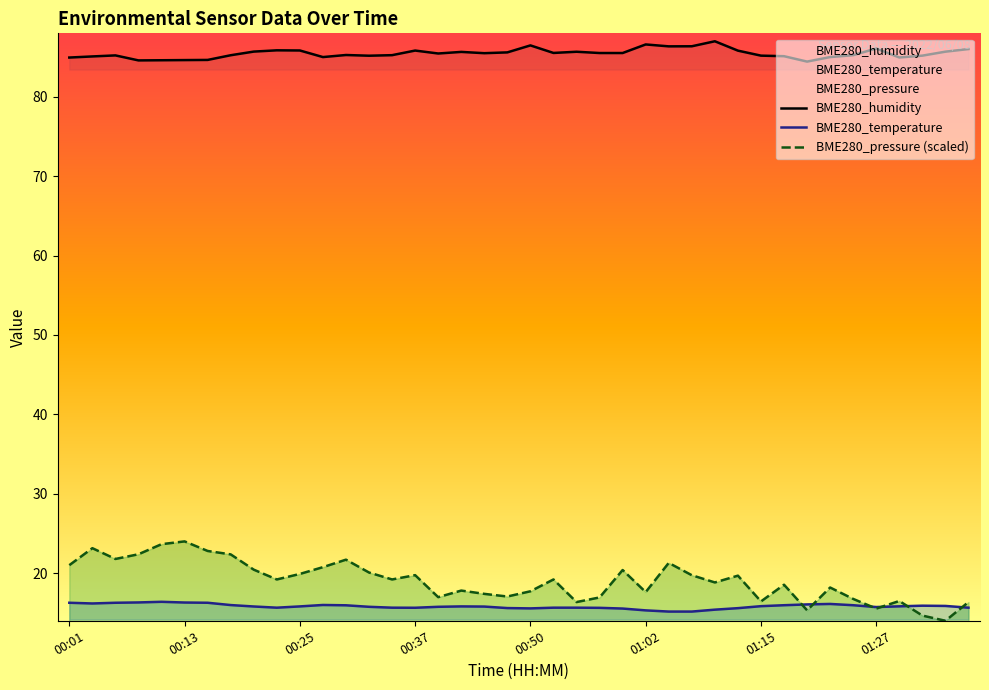

What are all the series names shown in the legend?

BME280_humidity, BME280_temperature, BME280_pressure (scaled)